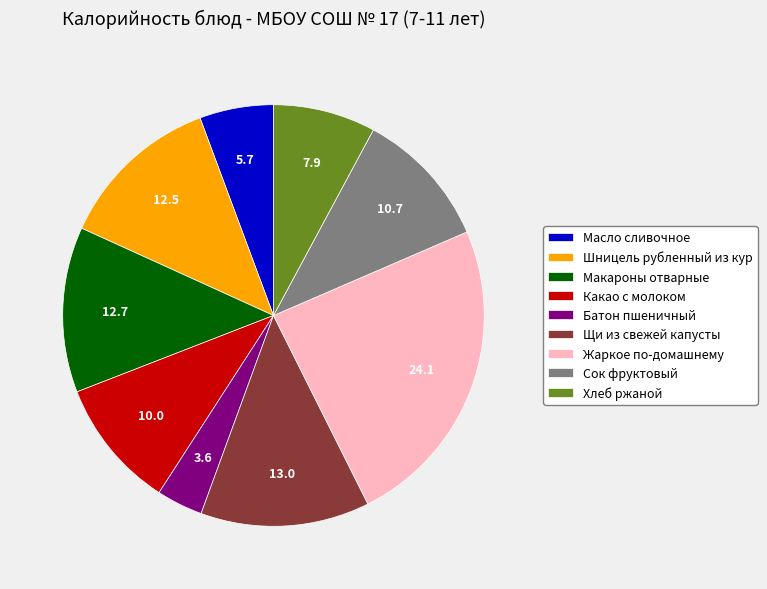

How many segments does this pie chart have?

9